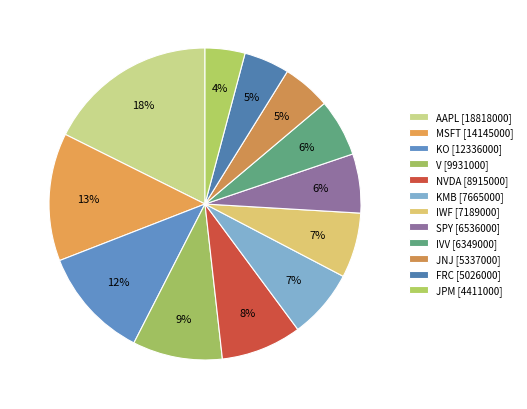

True or false: NVDA [8915000] accounts for 20% of the total.

False